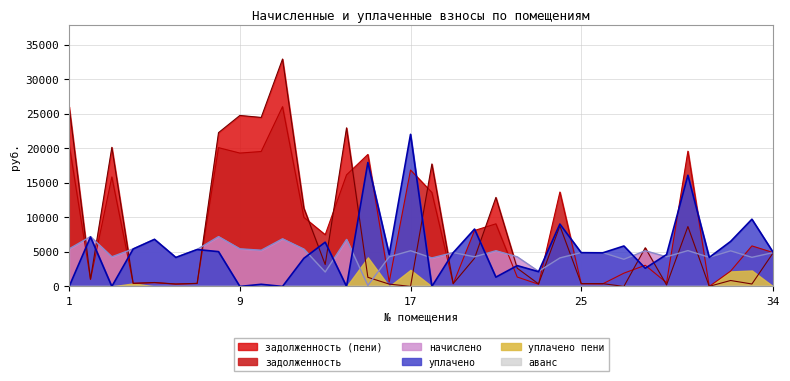

Which series ends up on top after the final intersection of задолженность (пени) and задолженность?

задолженность